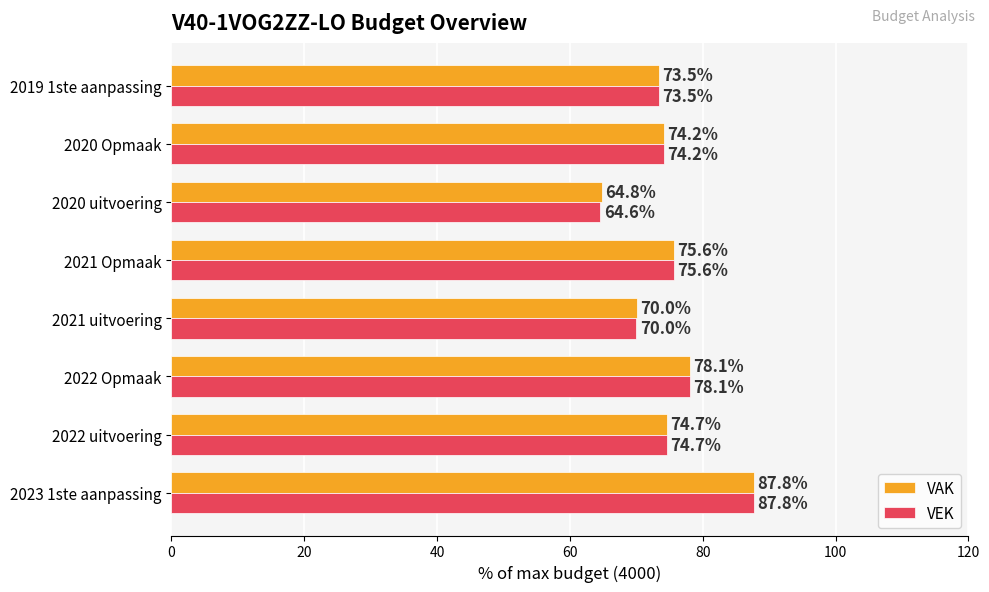

What is the maximum value shown in the chart?

87.8